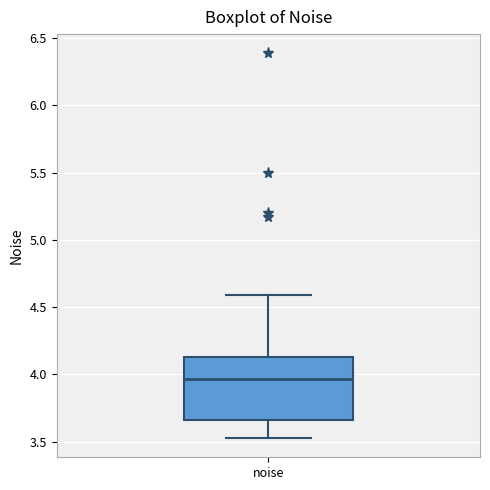

Transcribe this box plot: give where the median line is, the range the box spans, and where the two whiskers end, as read against the y-axis. The values are not printed on the chart, so give them approximately, as read against the axis.

median 3.95, box 3.65 to 4.15, whiskers 3.55 to 4.60